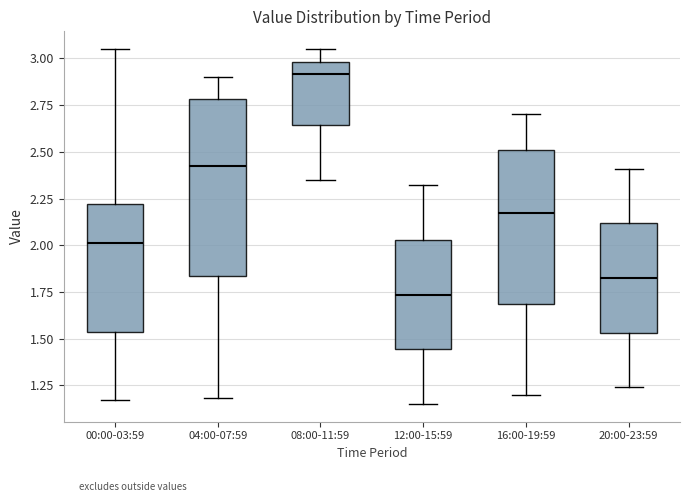

Reading left to right, transcribe this box plot: for each box, give where its median line is, the range the box spans, and where its two whiskers end, as read against the y-axis. The values are not printed on the chart, so give them approximately, as read against the axis.

00:00-03:59: median 2.00, box 1.55 to 2.20, whiskers 1.15 to 3.05
04:00-07:59: median 2.45, box 1.85 to 2.80, whiskers 1.20 to 2.90
08:00-11:59: median 2.90, box 2.65 to 3.00, whiskers 2.35 to 3.05
12:00-15:59: median 1.75, box 1.45 to 2.05, whiskers 1.15 to 2.30
16:00-19:59: median 2.20, box 1.70 to 2.50, whiskers 1.20 to 2.70
20:00-23:59: median 1.85, box 1.55 to 2.10, whiskers 1.25 to 2.40